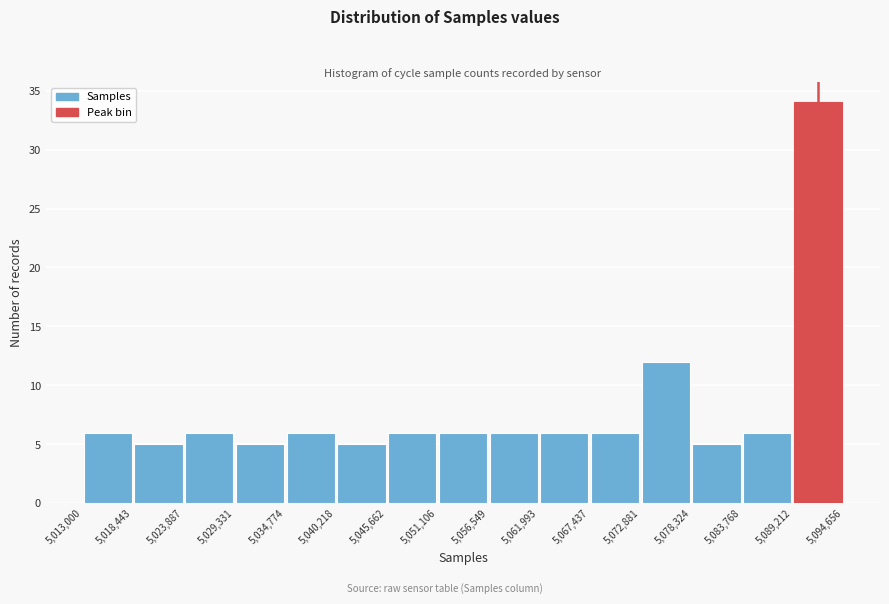

Reading left to right, list every bar in this chart as the range it spans on the x-axis followed by its height. The values are not printed on the chart, so give them approximately, as read against the axis.

5,013,000 to 5,018,443: 6
5,018,443 to 5,023,887: 5
5,023,887 to 5,029,331: 6
5,029,331 to 5,034,774: 5
5,034,774 to 5,040,218: 6
5,040,218 to 5,045,662: 5
5,045,662 to 5,051,106: 6
5,051,106 to 5,056,549: 6
5,056,549 to 5,061,993: 6
5,061,993 to 5,067,437: 6
5,067,437 to 5,072,881: 6
5,072,881 to 5,078,324: 12
5,078,324 to 5,083,768: 5
5,083,768 to 5,089,212: 6
5,089,212 to 5,094,656: 34